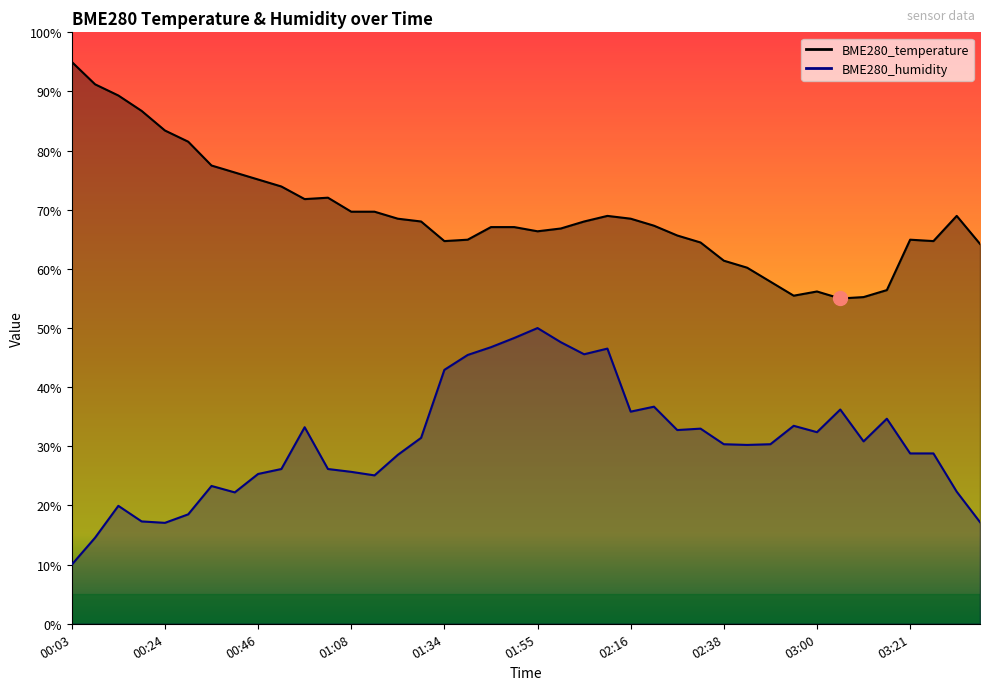

The BME280_temperature series shows 40.7 at 02:43. True or false?

False